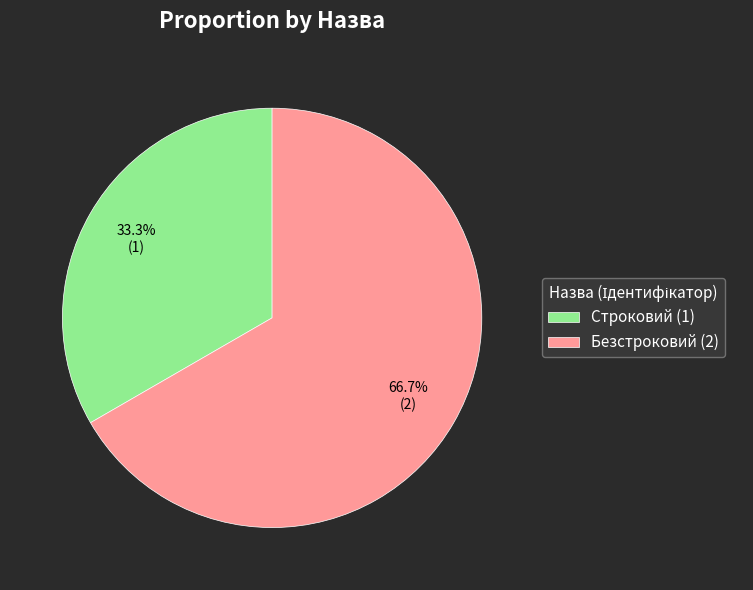

To the nearest percent, what is the combined percentage of Строковий and Безстроковий?

100%